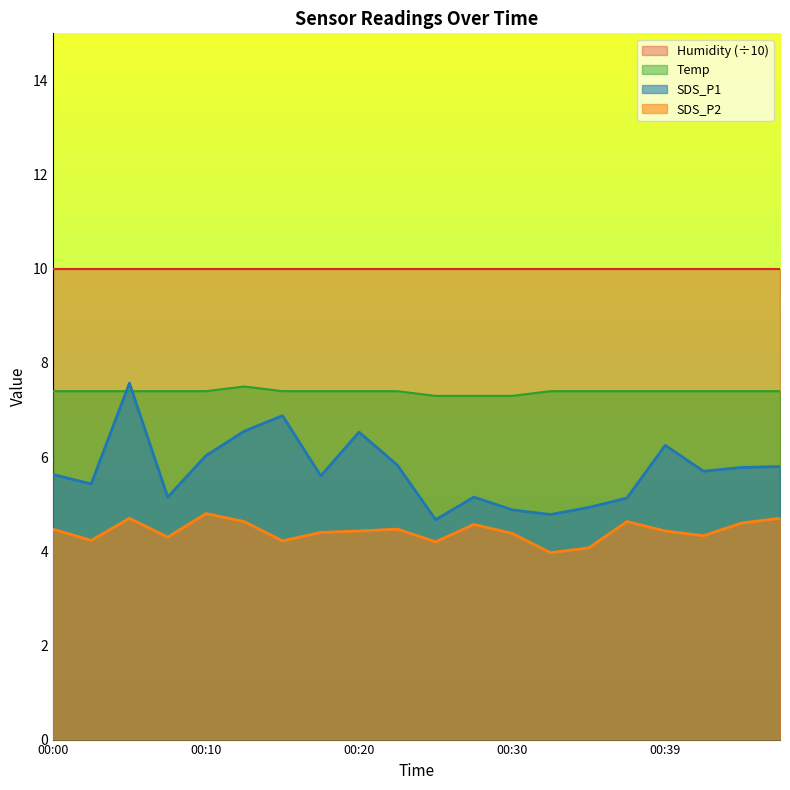

True or false: SDS_P1 and SDS_P2 cross at least once.

False